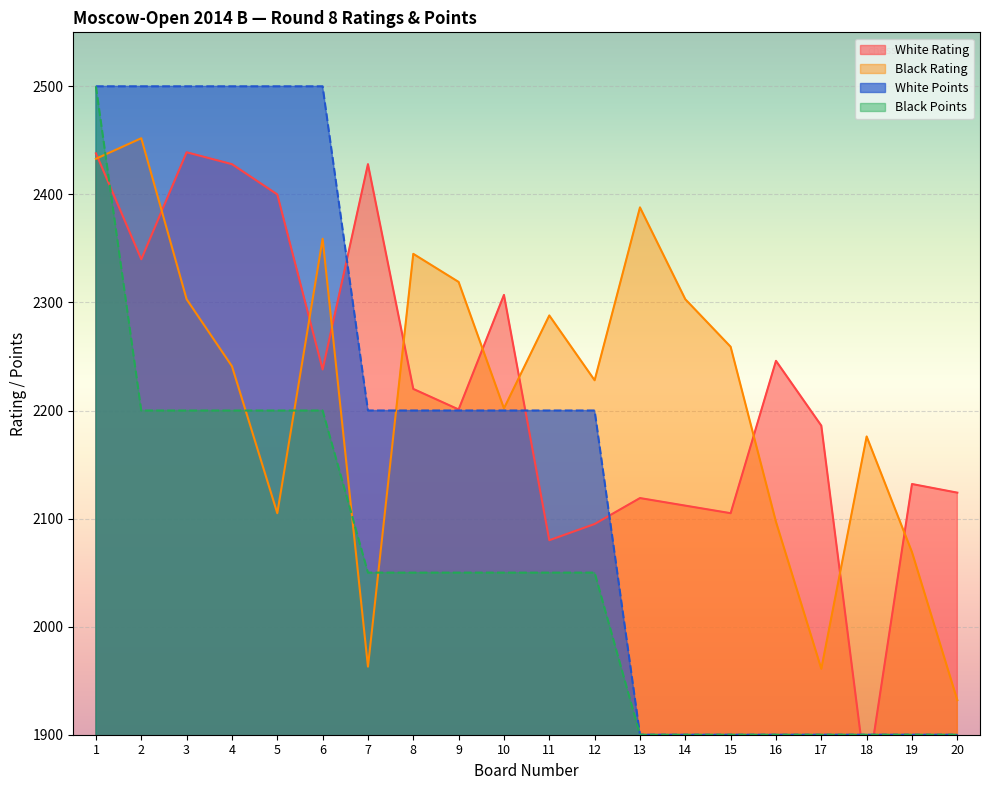

How many lines are shown in the chart?

4